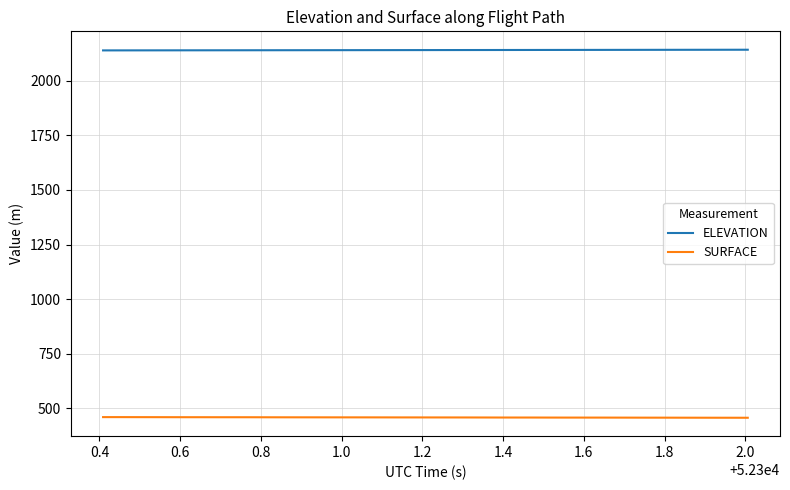

Rank the series by their maximum value, from lowest to highest.

SURFACE, ELEVATION